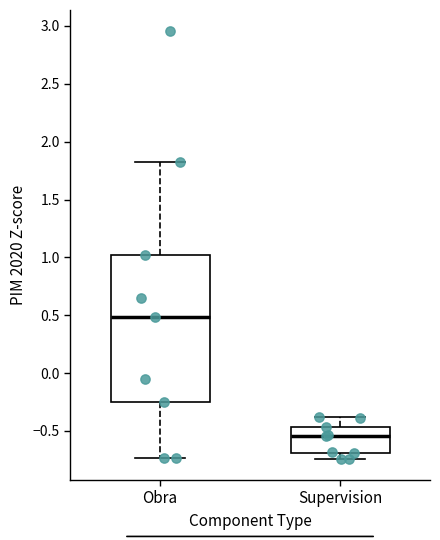

Reading left to right, read every box against the y-axis: the position of its median line, the range the box covers, and the ends of its whiskers. The values are not printed on the chart, so give them approximately, as read against the axis.

Obra: median 0.50, box -0.25 to 1.00, whiskers -0.75 to 1.80
Supervision: median -0.55, box -0.70 to -0.45, whiskers -0.75 to -0.40